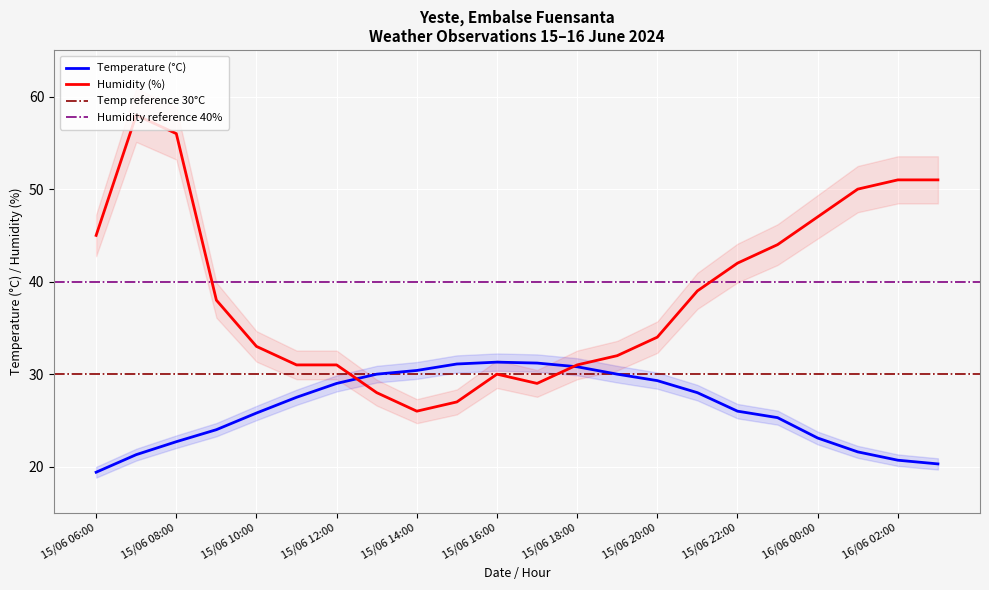

The Humidity (%) series shows 31.0 at 15/06 11:00. True or false?

True